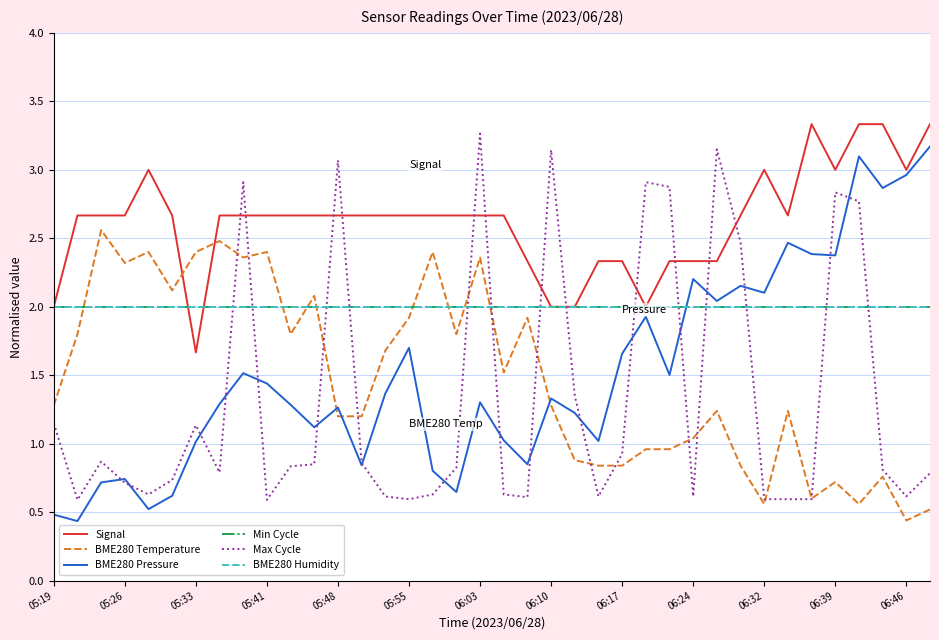

Is this an area chart (filled region under the line)?

No